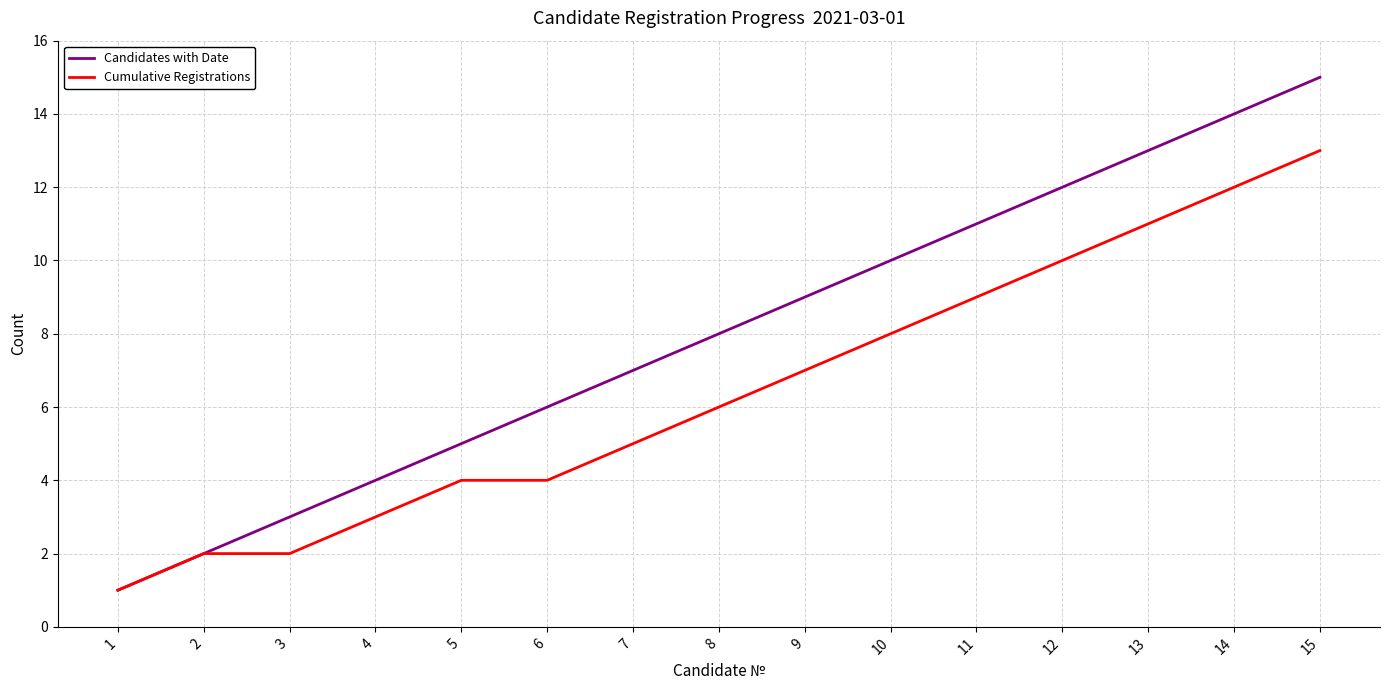

At which category is the sum across all series the highest?

15